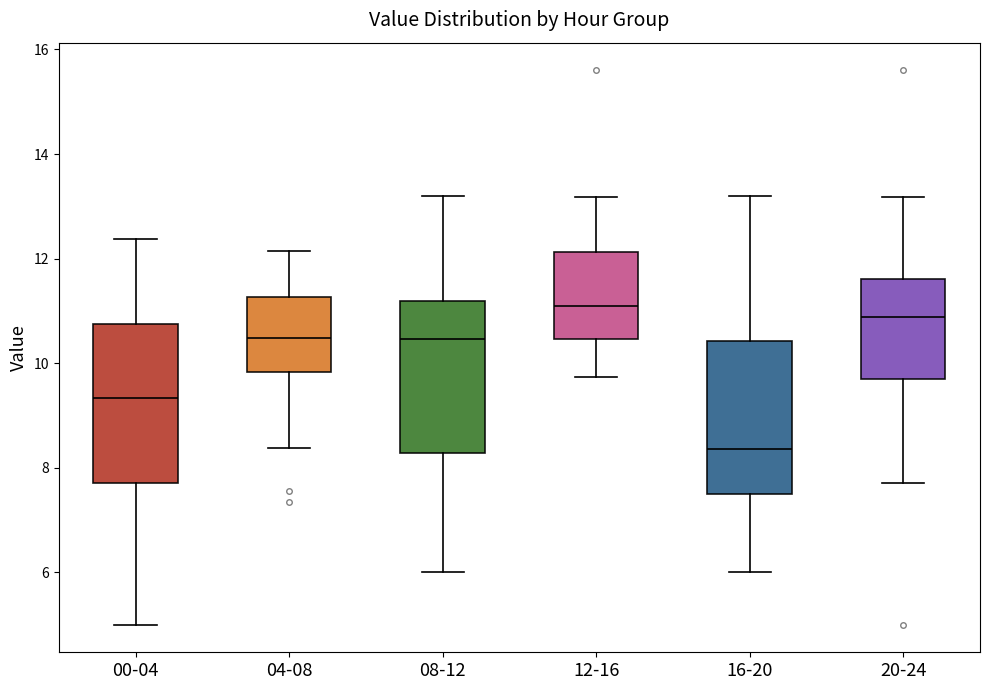

Reading left to right, transcribe this box plot: for each box, give where its median line is, the range the box spans, and where its two whiskers end, as read against the y-axis. The values are not printed on the chart, so give them approximately, as read against the axis.

00-04: median 9.4, box 7.8 to 10.8, whiskers 5.0 to 12.4
04-08: median 10.4, box 9.8 to 11.2, whiskers 8.4 to 12.2
08-12: median 10.4, box 8.2 to 11.2, whiskers 6.0 to 13.2
12-16: median 11.2, box 10.4 to 12.2, whiskers 9.8 to 13.2
16-20: median 8.4, box 7.6 to 10.4, whiskers 6.0 to 13.2
20-24: median 10.8, box 9.6 to 11.6, whiskers 7.8 to 13.2